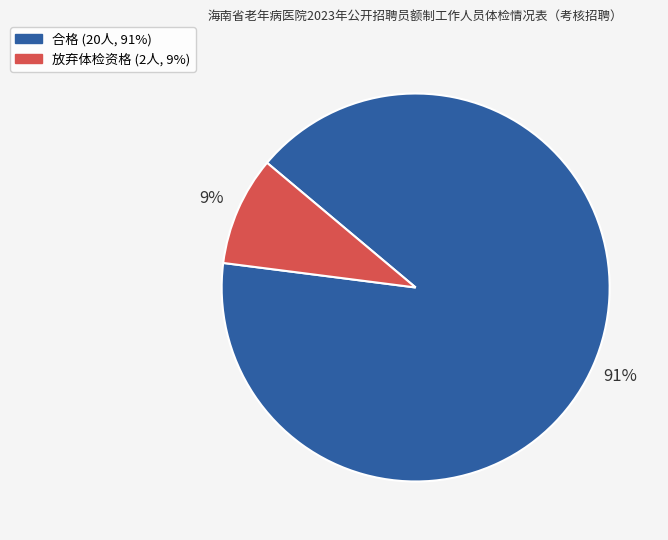

The 放弃体检资格 slice represents 9% of the pie. True or false?

True